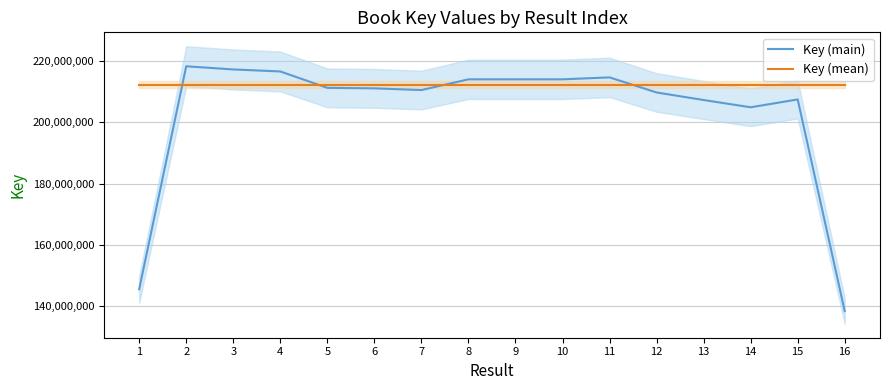

The value of Key (main) at 16 is 138389682.7. True or false?

True